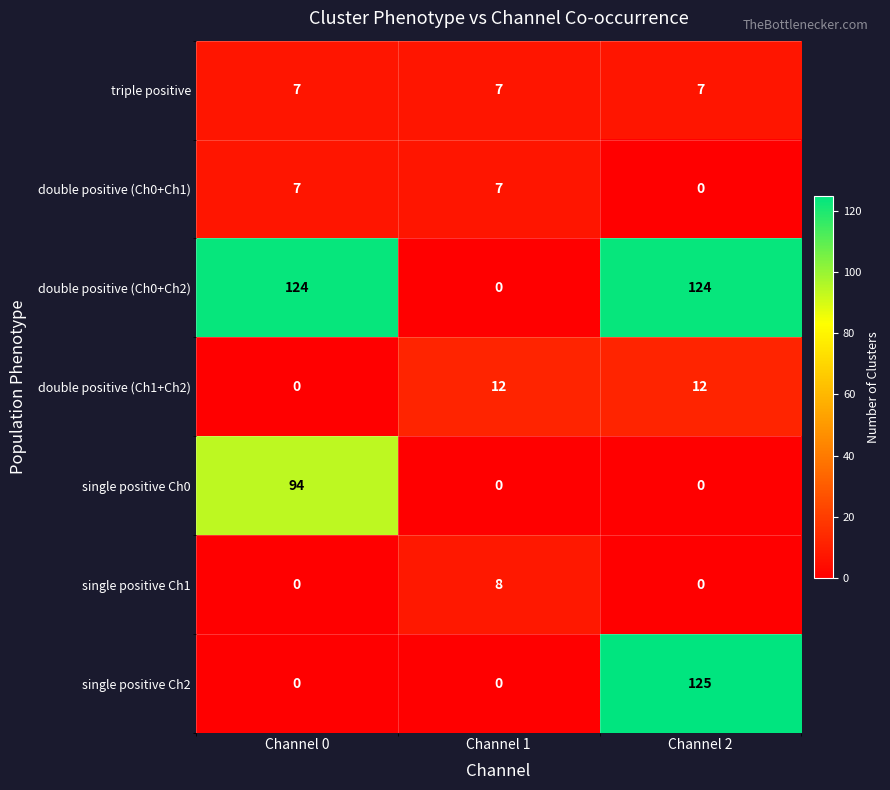

What is the maximum value shown in the chart?

125